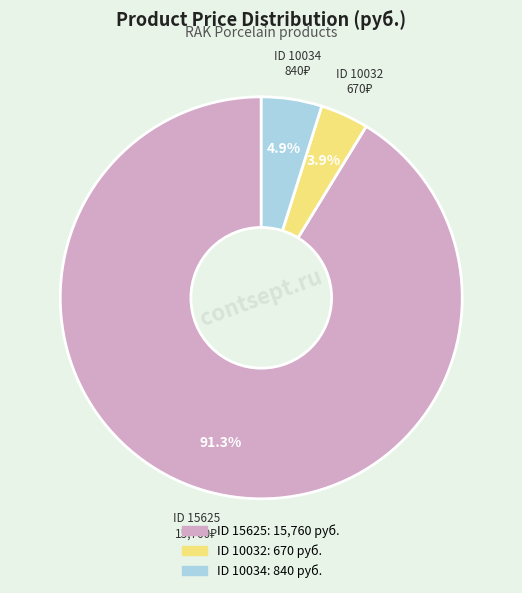

Is there a majority slice in this chart?

Yes